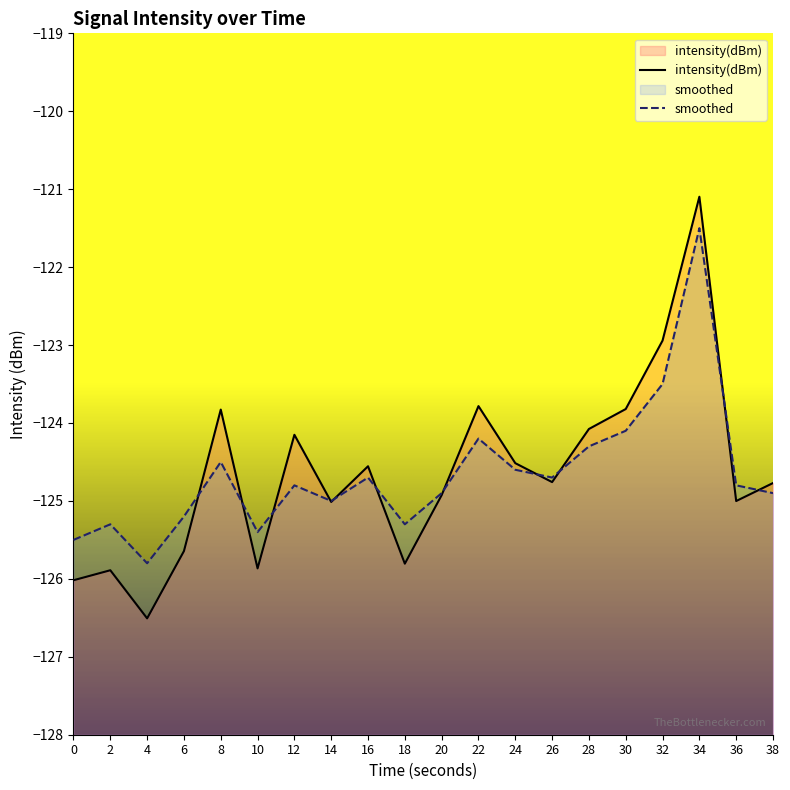

Rank the categories by smoothed value from lowest to highest.

4, 0, 10, 2, 18, 6, 14, 20, 38, 12, 36, 16, 26, 24, 8, 28, 22, 30, 32, 34